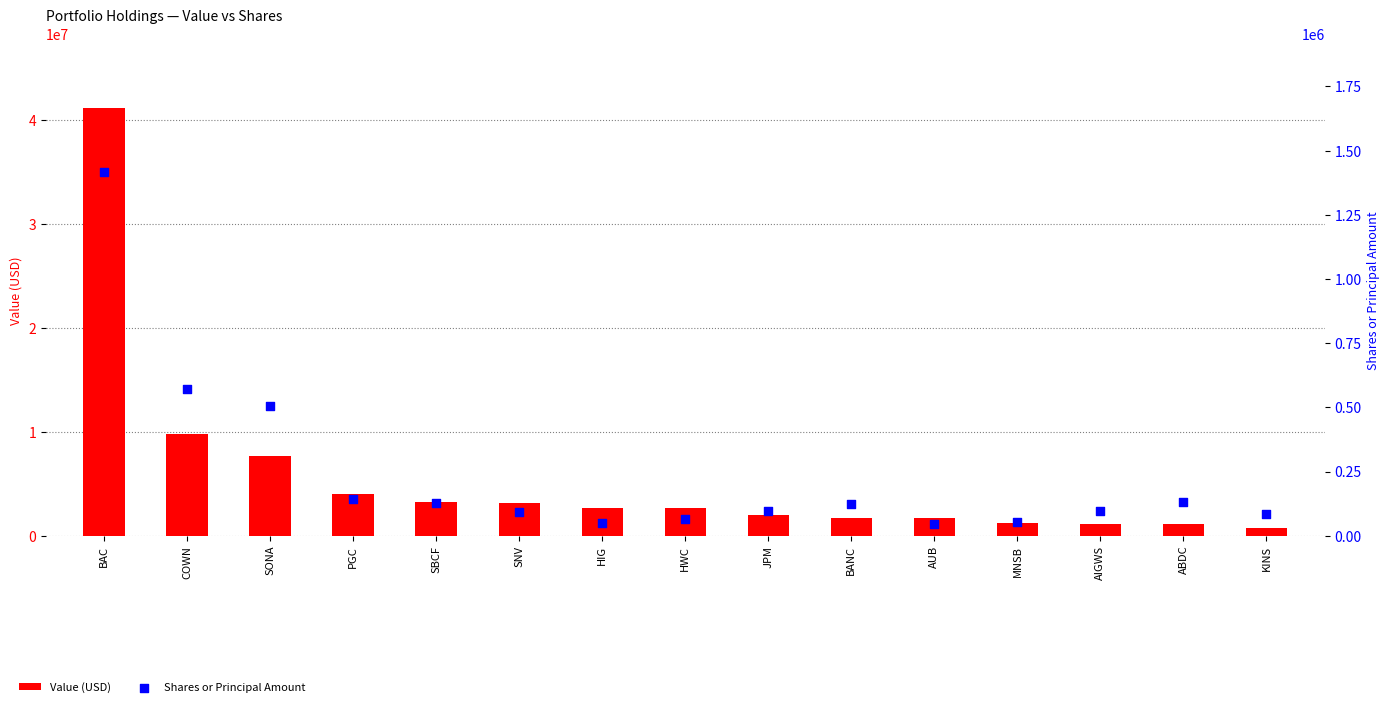

Is the value of Value (USD) at ABDC greater than the value of Shares or Principal Amount at AIGWS?

Yes